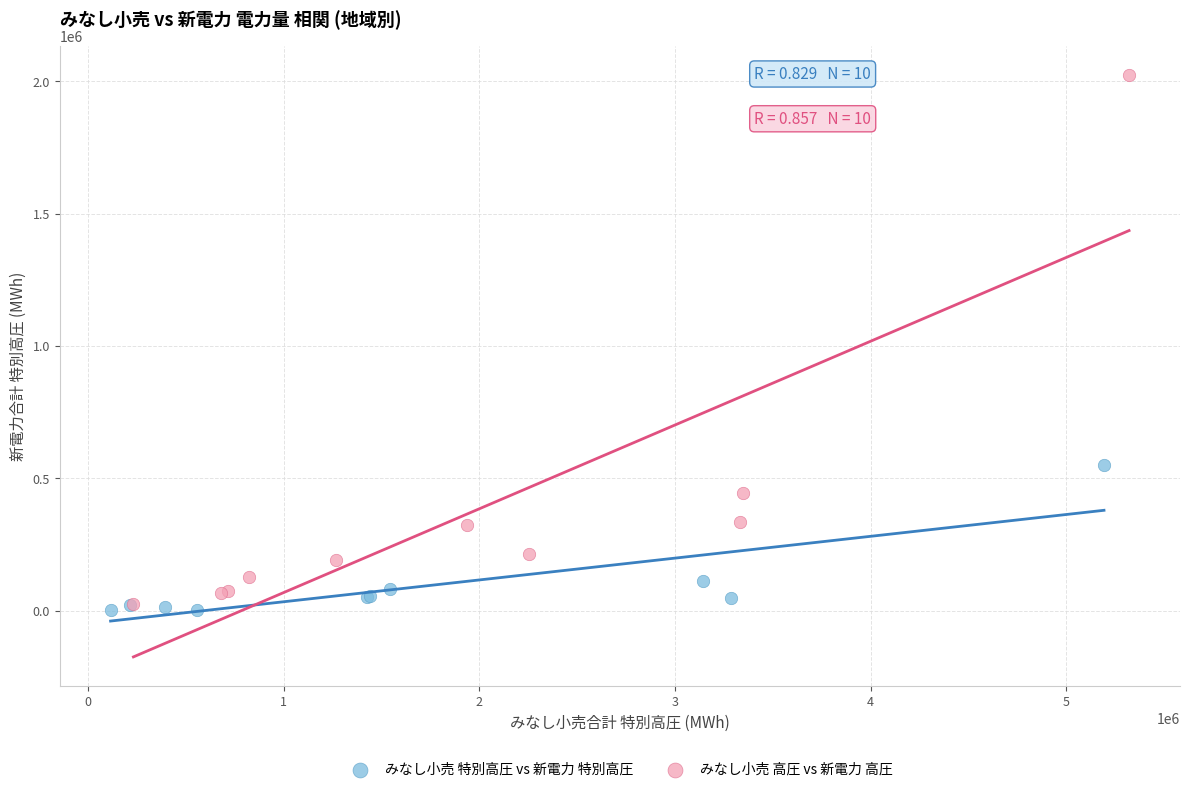

Which series contains the highest Y value?

みなし小売 高圧 vs 新電力 高圧